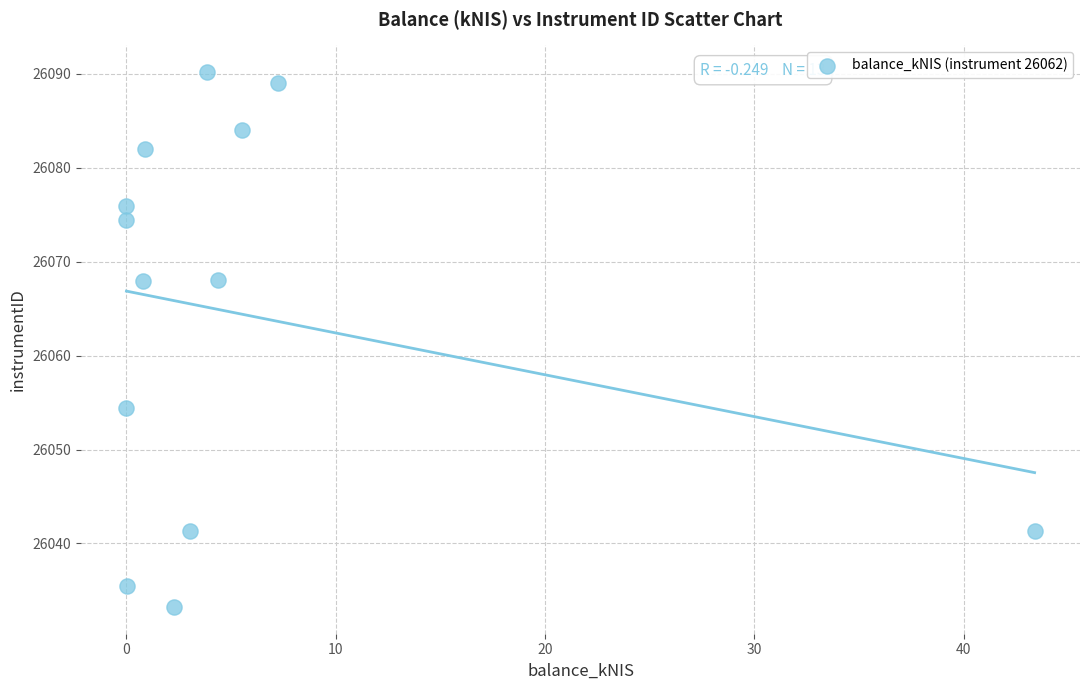

What is the range of X values (max minus min)?

43.4